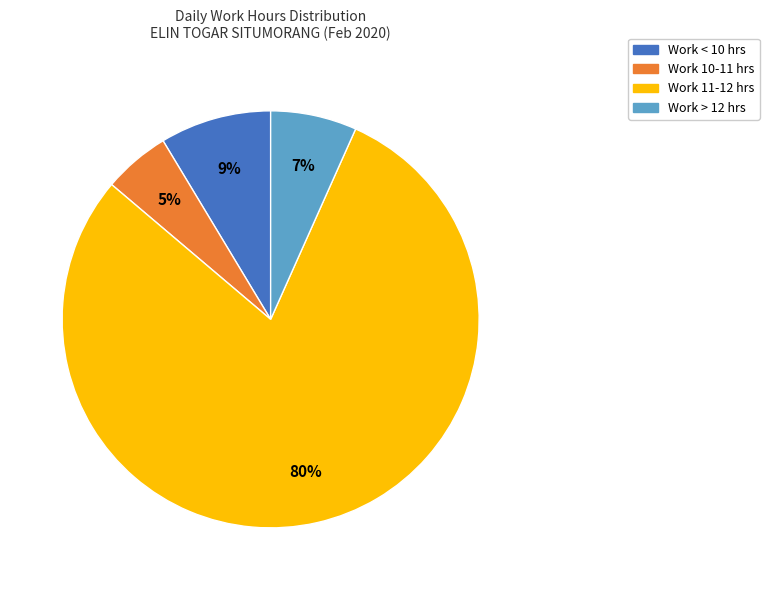

To the nearest percent, what is the average slice percentage?

25%